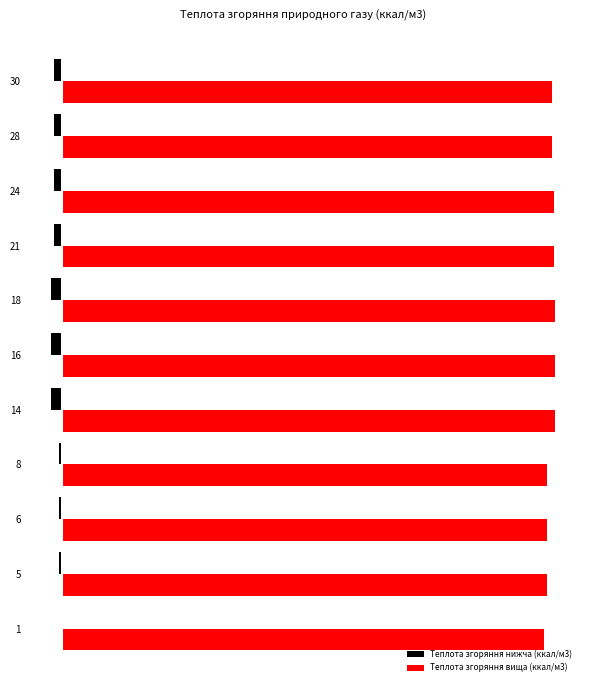

What are all the series names shown in the legend?

Теплота згоряння нижча (ккал/м3), Теплота згоряння вища (ккал/м3)